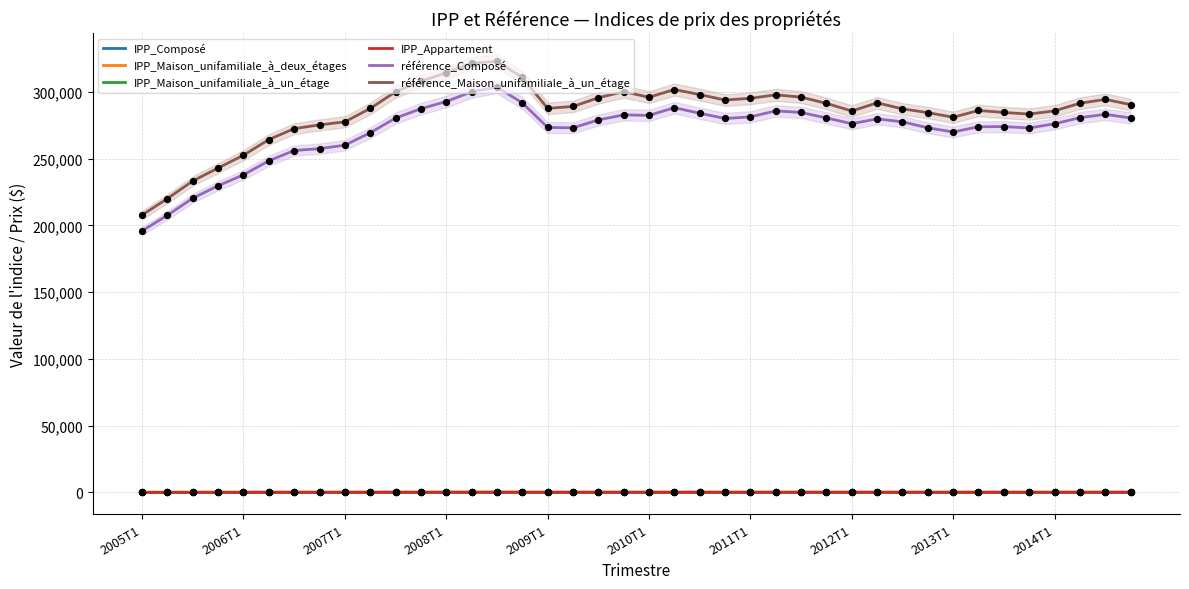

Which series reaches the minimum Y coordinate?

IPP_Appartement